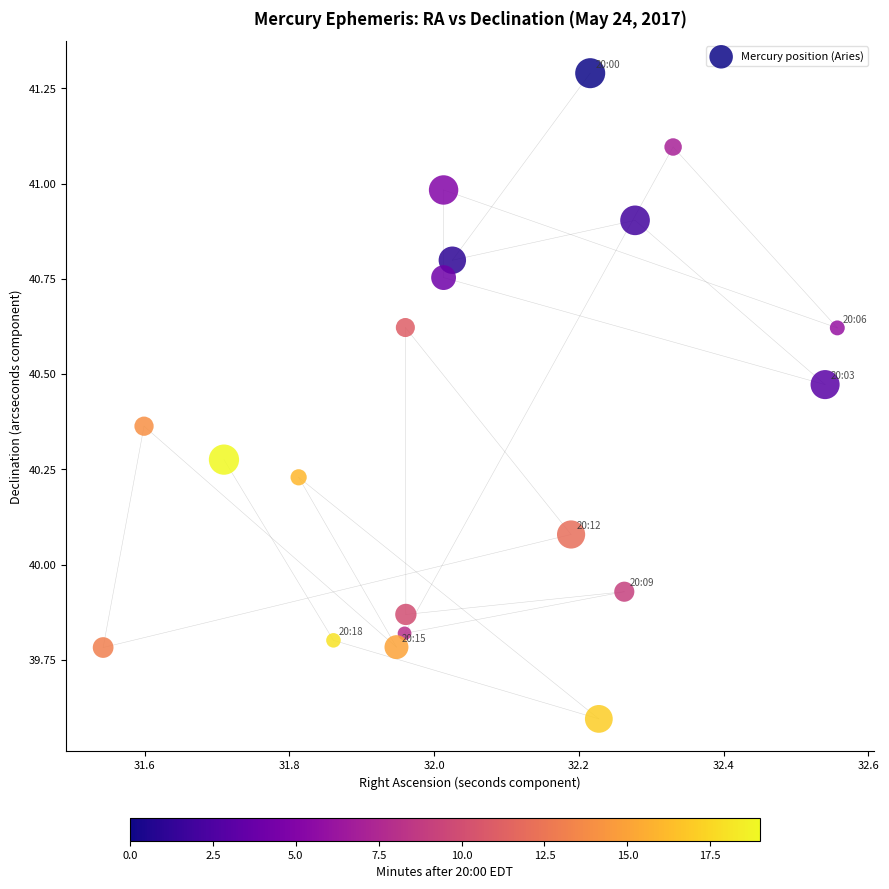

What is the range of X values (max minus min)?

1.0